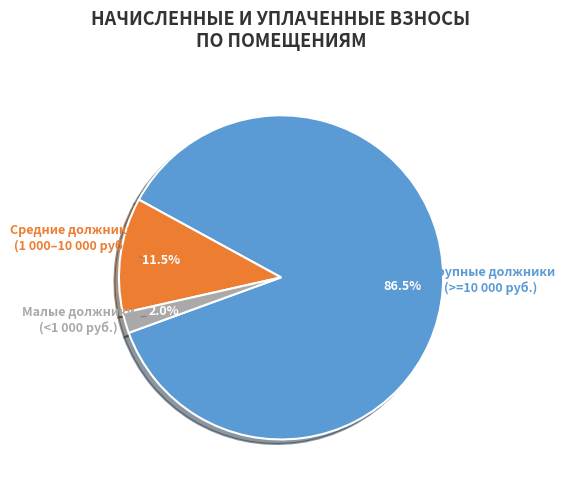

How many slices are in this pie chart?

3